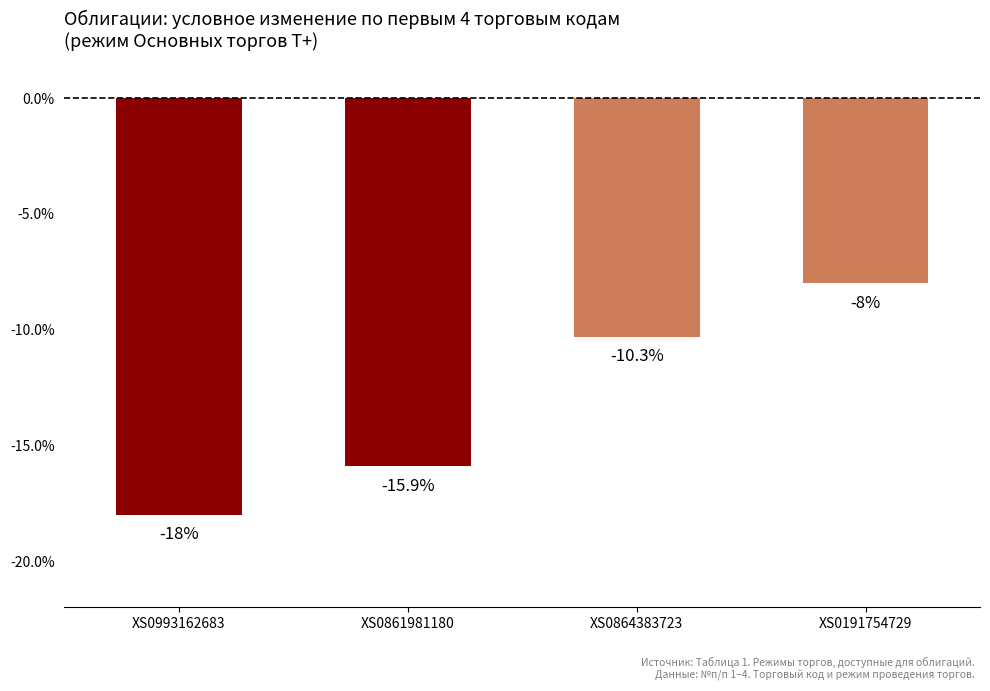

What is the difference between the second highest and minimum values?

7.7